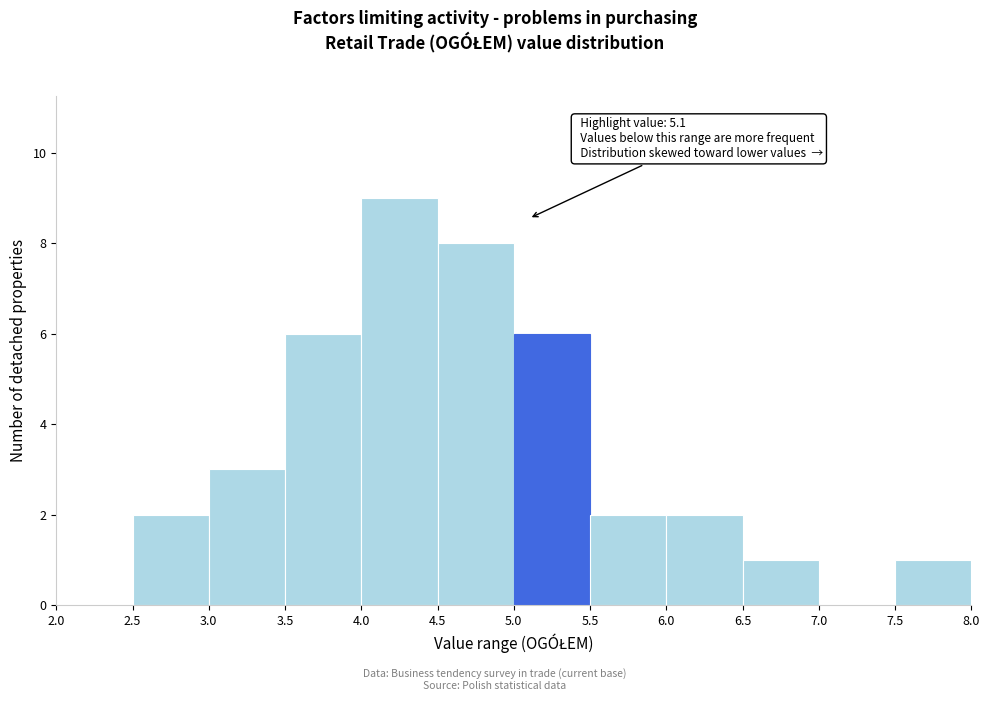

Which range on the x-axis has the tallest bar?

4.0 to 4.5